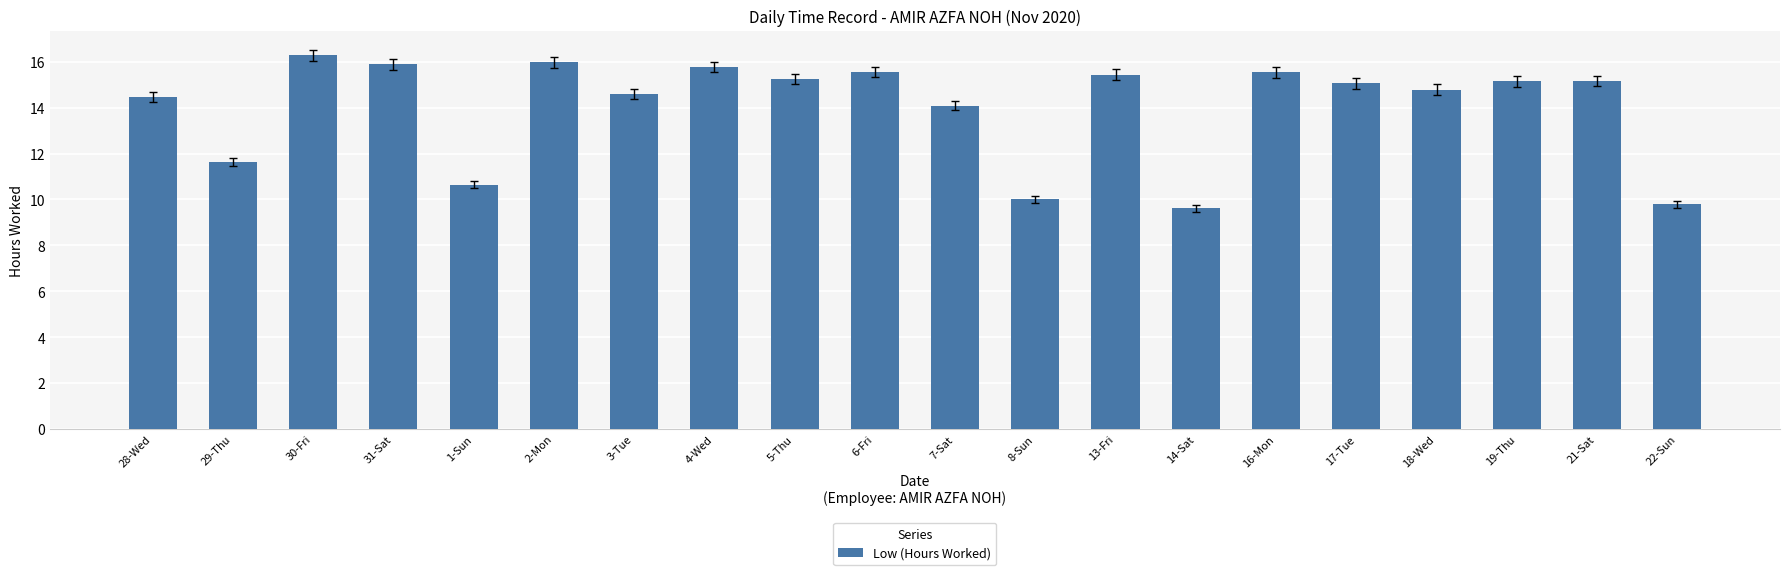

What is the minimum value shown in the chart?

9.6